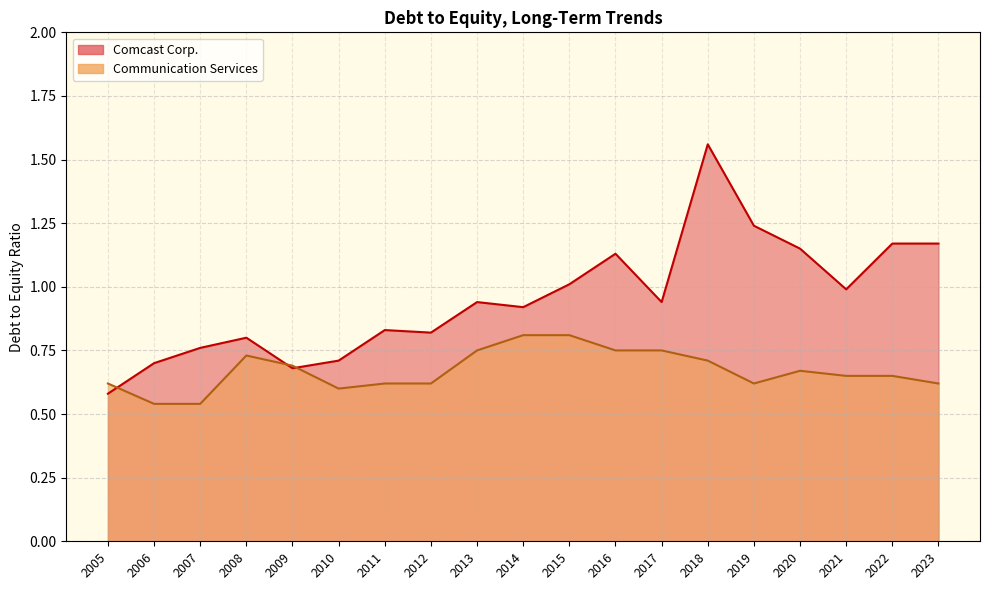

What is the total value across all series at 2008?

1.5